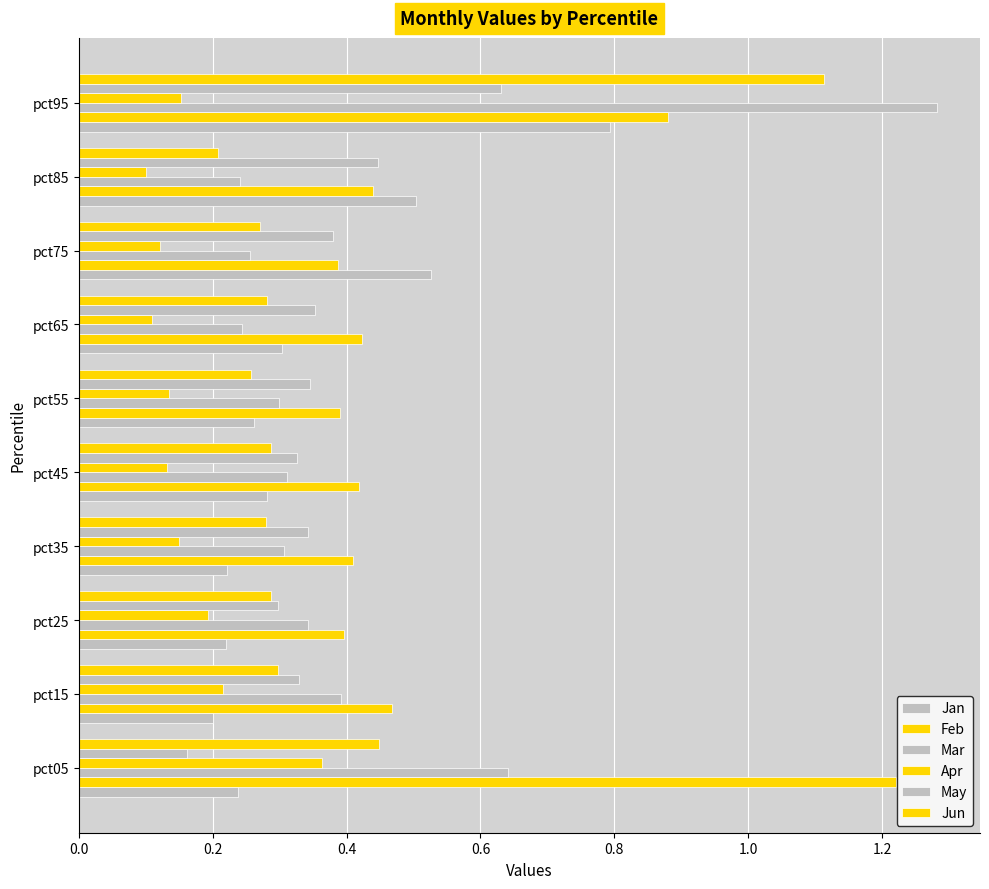

How many distinct data groups are displayed?

6